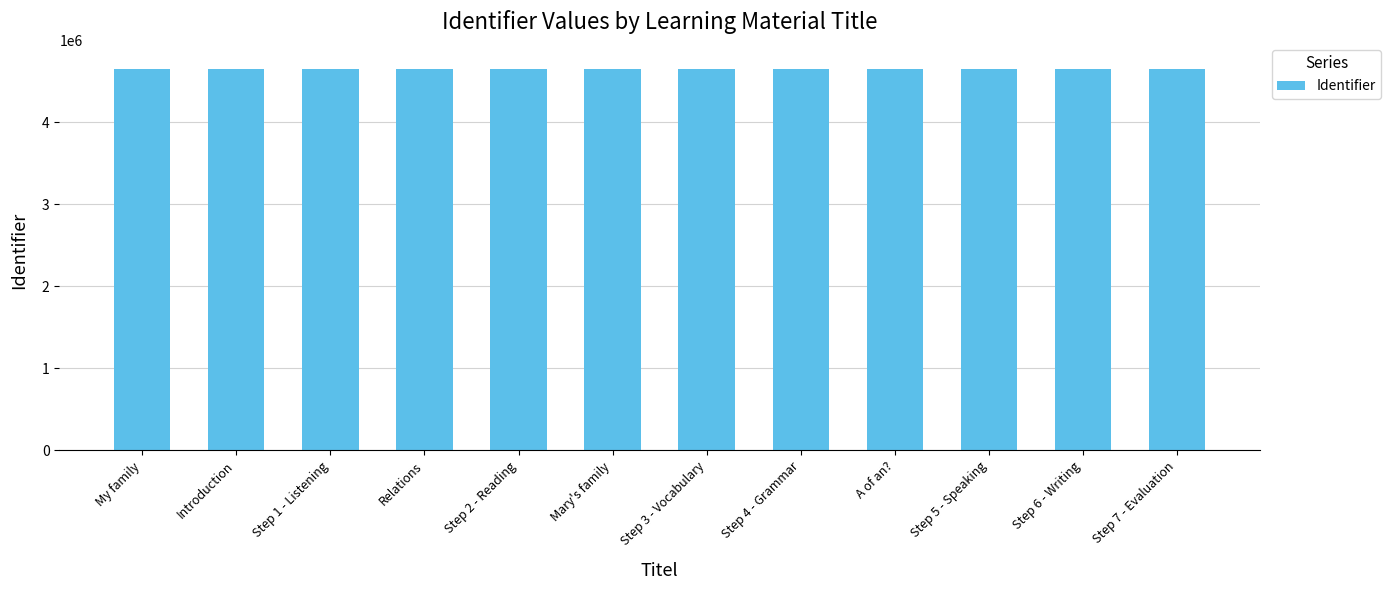

What is the approximate value at A of an??

4649275